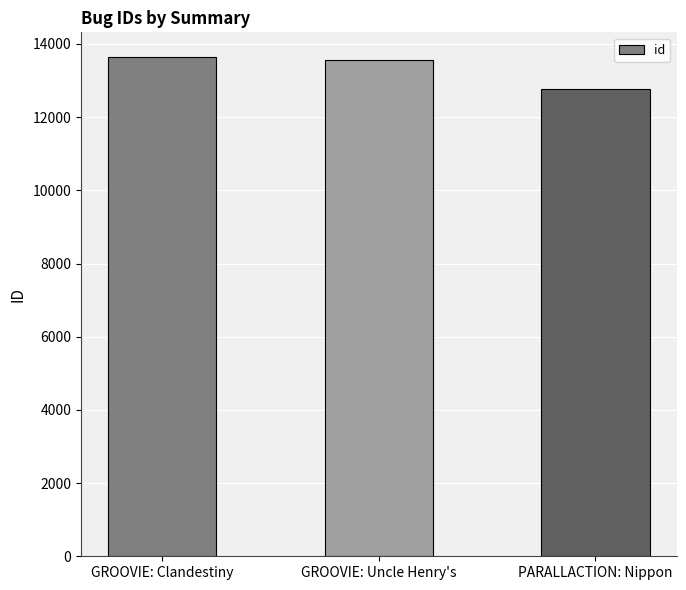

What is the difference between the second highest and minimum values?

795